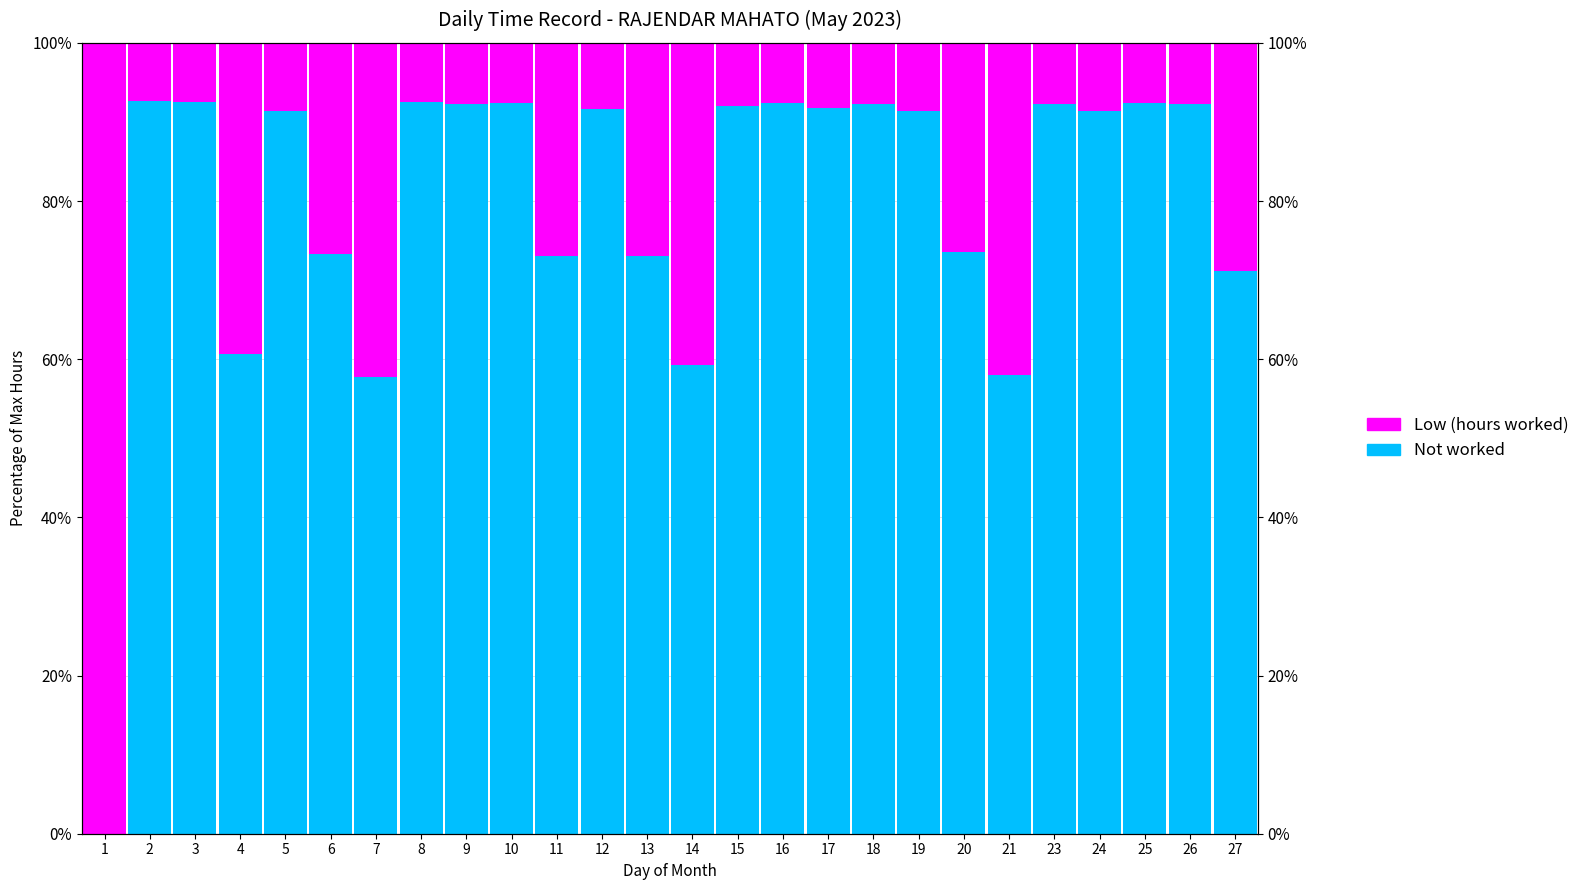

Read the Not worked value at 25.

7.6